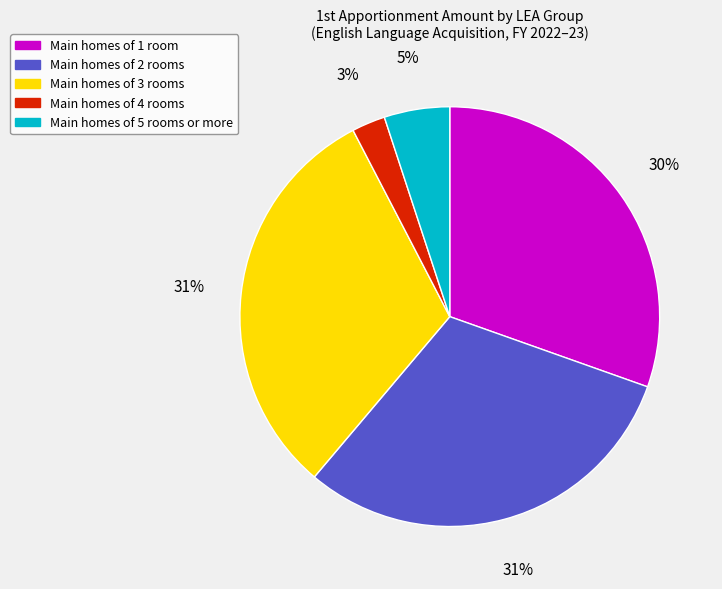

Is there any slice that represents more than half of the pie?

No